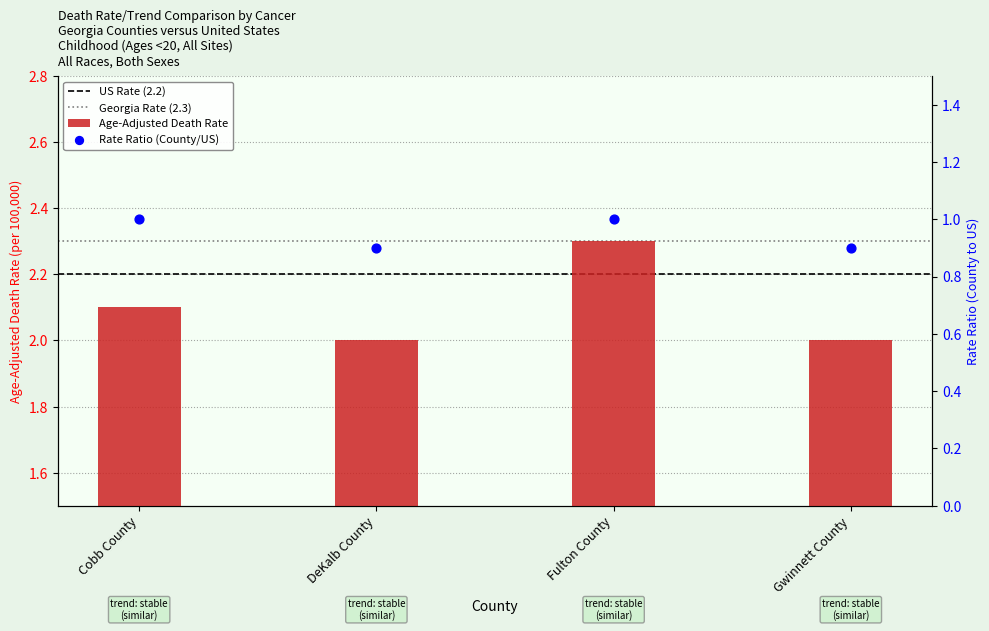

Which series has the largest total across all categories?

Age-Adjusted Death Rate